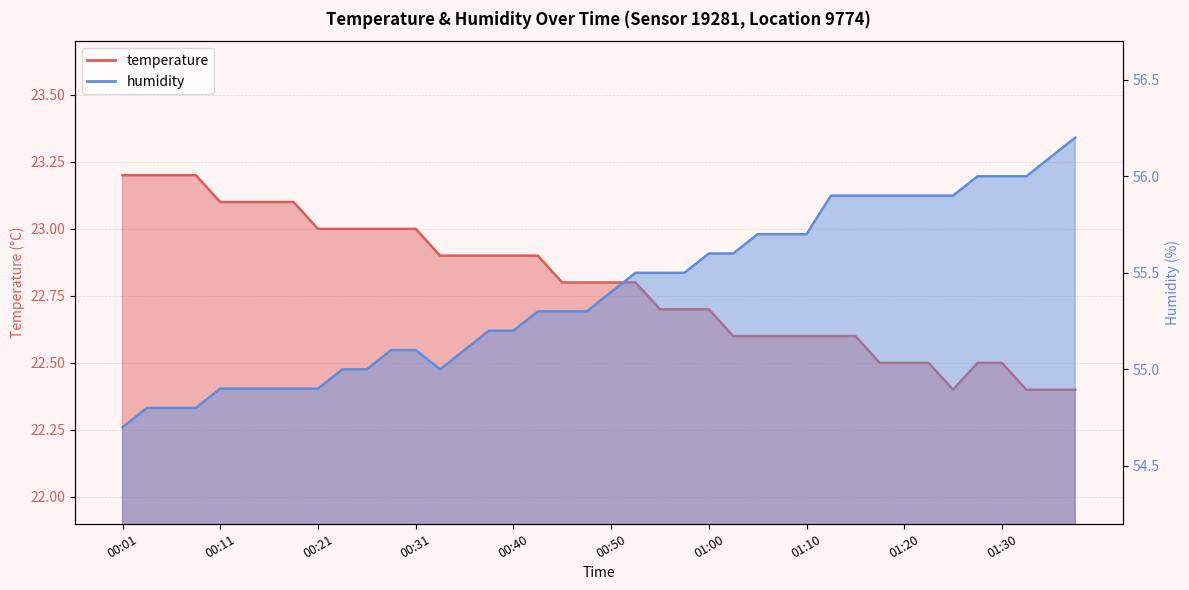

How many data points in humidity are less than 55?

9